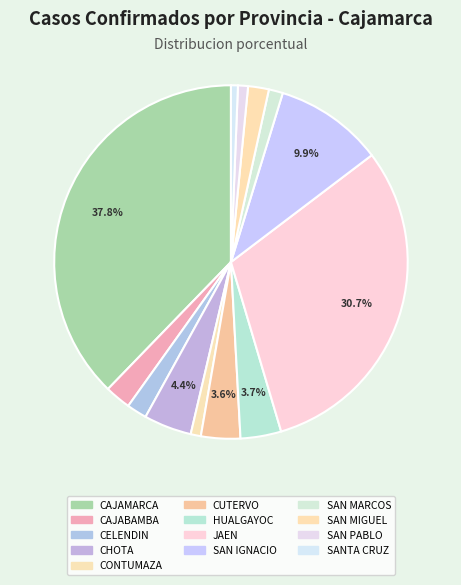

Which category has the smallest portion of the pie?

SANTA CRUZ